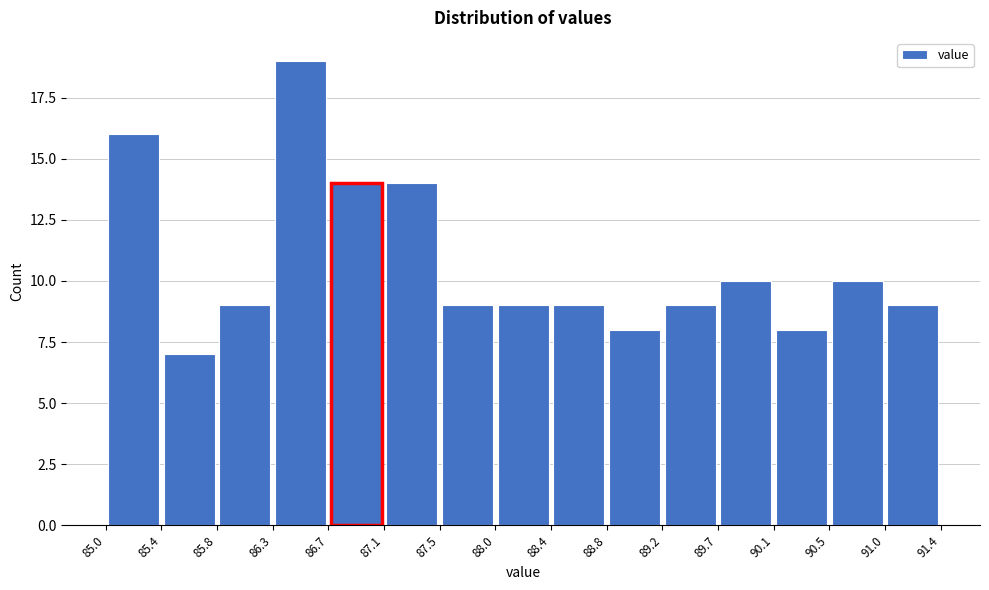

How tall is the bar that spans 90.1 to 90.5 on the x-axis? The values are not printed on the chart, so give them approximately, as read against the axis.

8